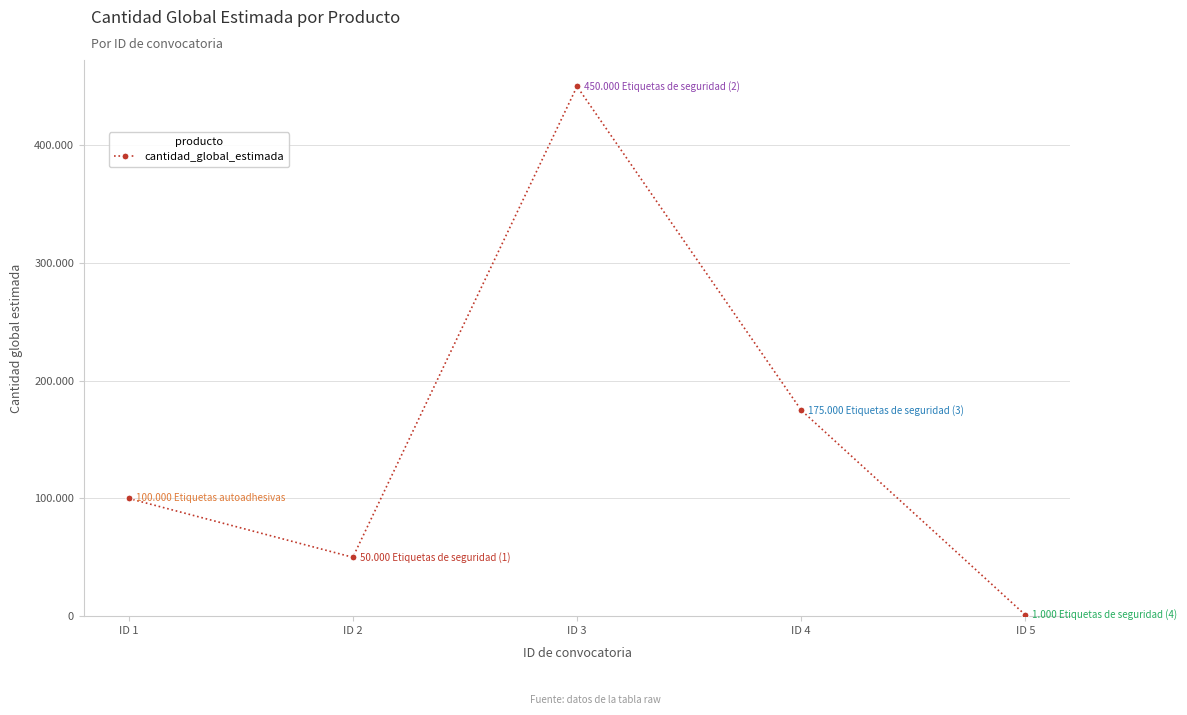

Approximately how many times larger is the value at ID 1 compared to ID 4?

0.6